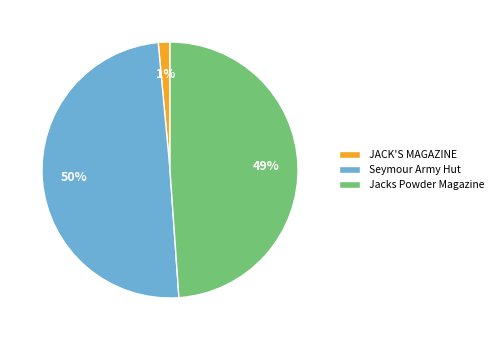

To the nearest percent, what is the average slice percentage?

33%